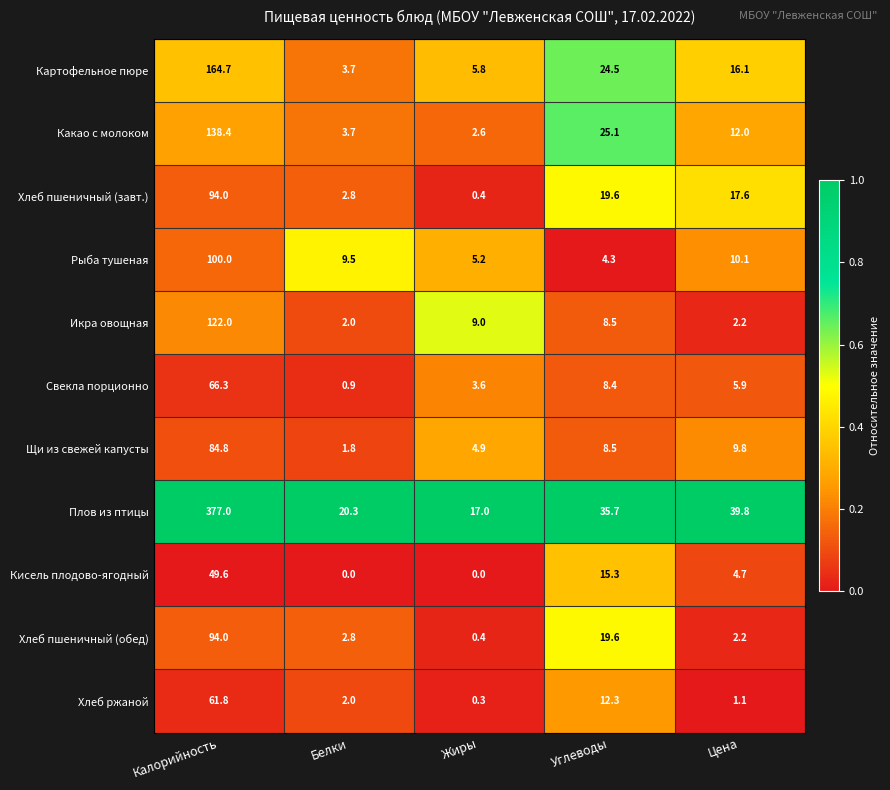

What is the average value of the Какао с молоком series?

36.4